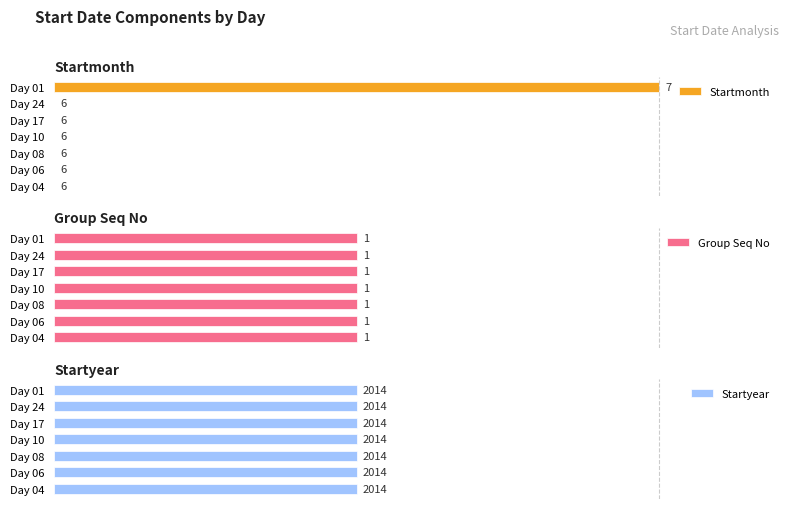

How many groups of bars are there?

7